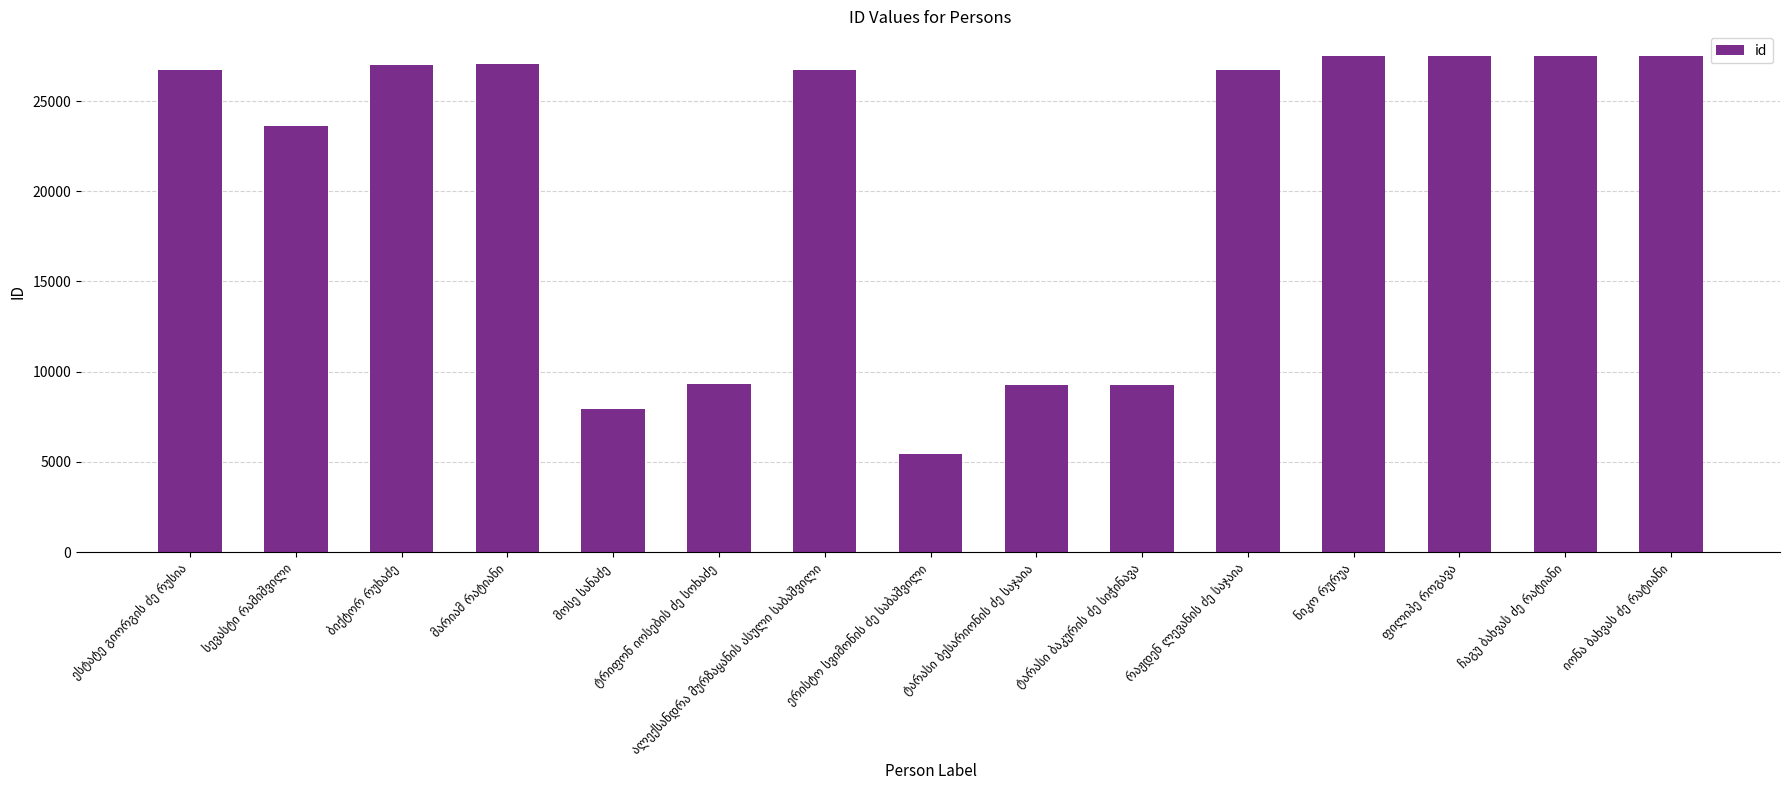

What is the minimum value shown in the chart?

5447